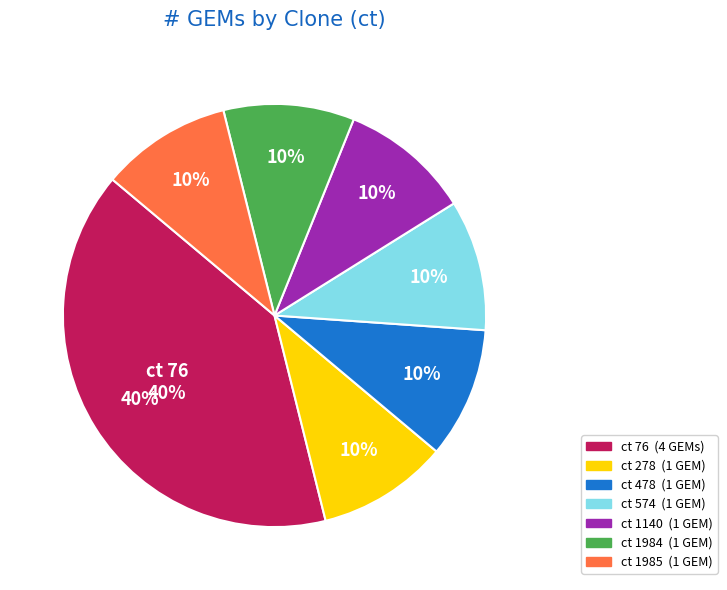

What percentage is the 76 slice, to the nearest percent?

40%